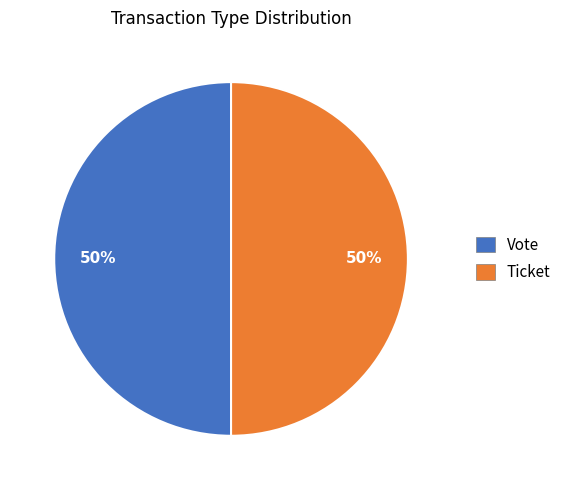

To the nearest percent, what is the average slice percentage?

50%